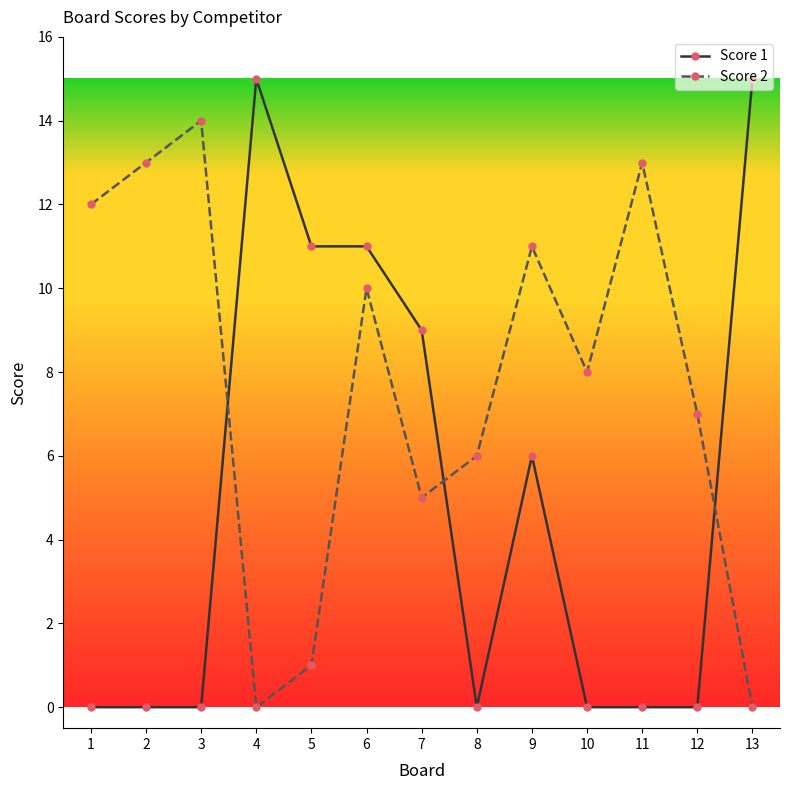

True or false: Score 1 and Score 2 cross at least once.

True